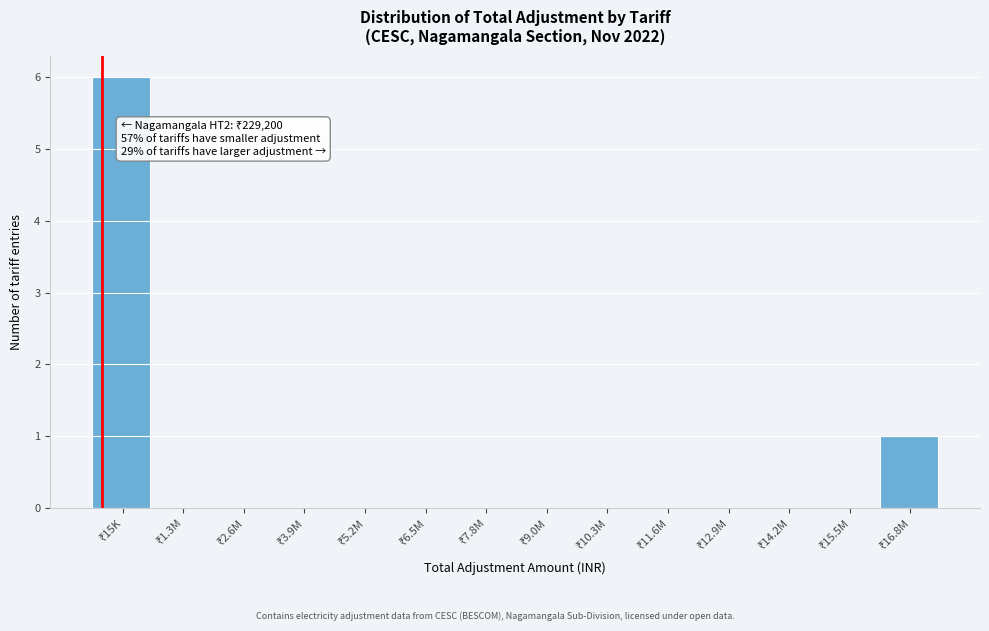

What is the maximum value shown in the chart?

6